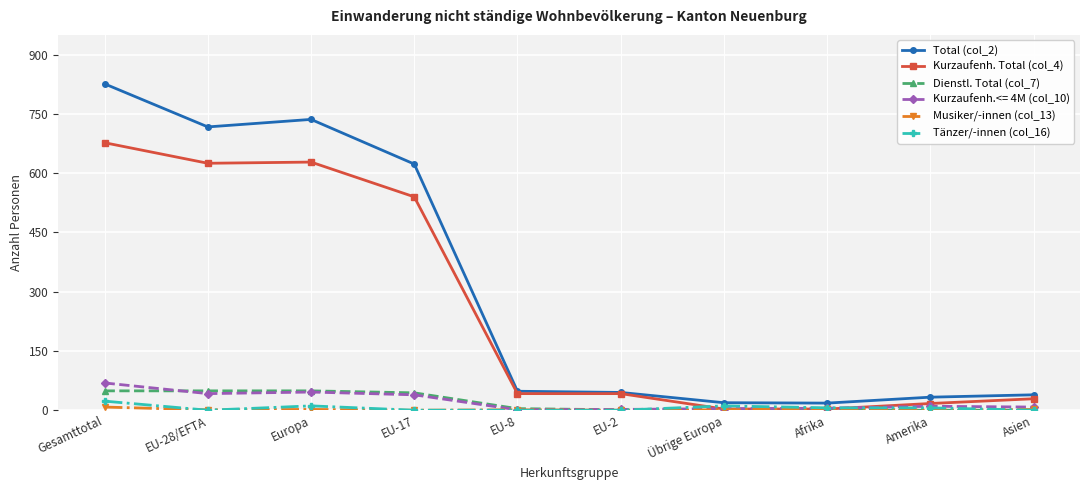

True or false: Total (col_2) and Dienstl. Total (col_7) cross at least once.

False